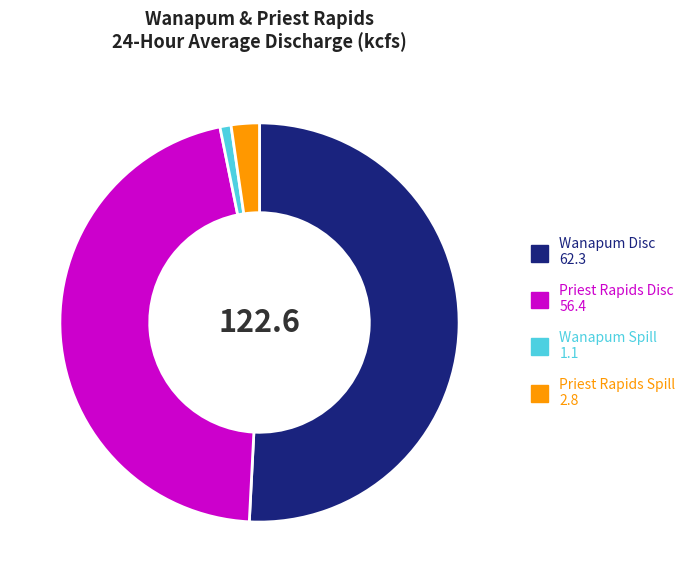

What is the majority slice?

Wanapum Disc